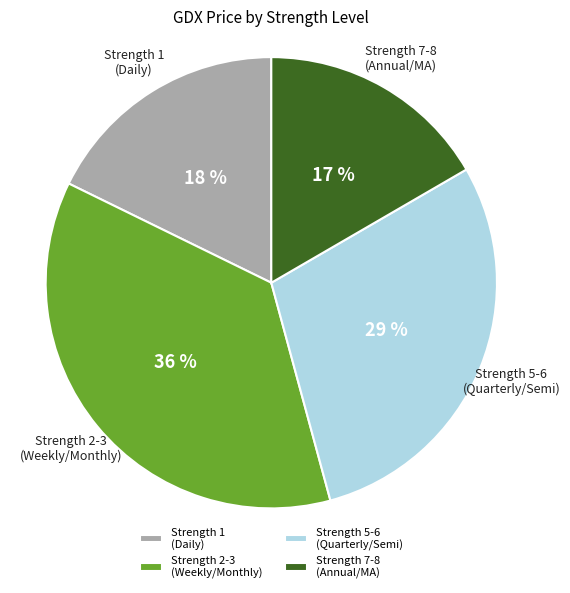

Combined, do Strength 2-3 (Weekly/Monthly) and Strength 5-6 (Quarterly/Semi) account for over 50%?

Yes